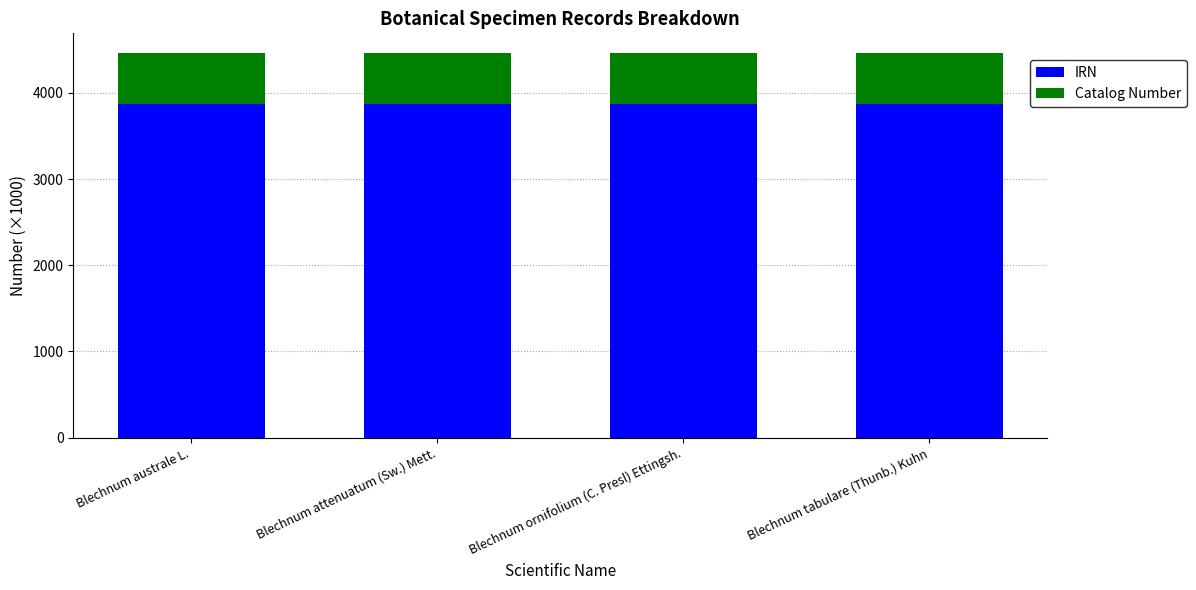

What is the highest value of the IRN series?

3874.4